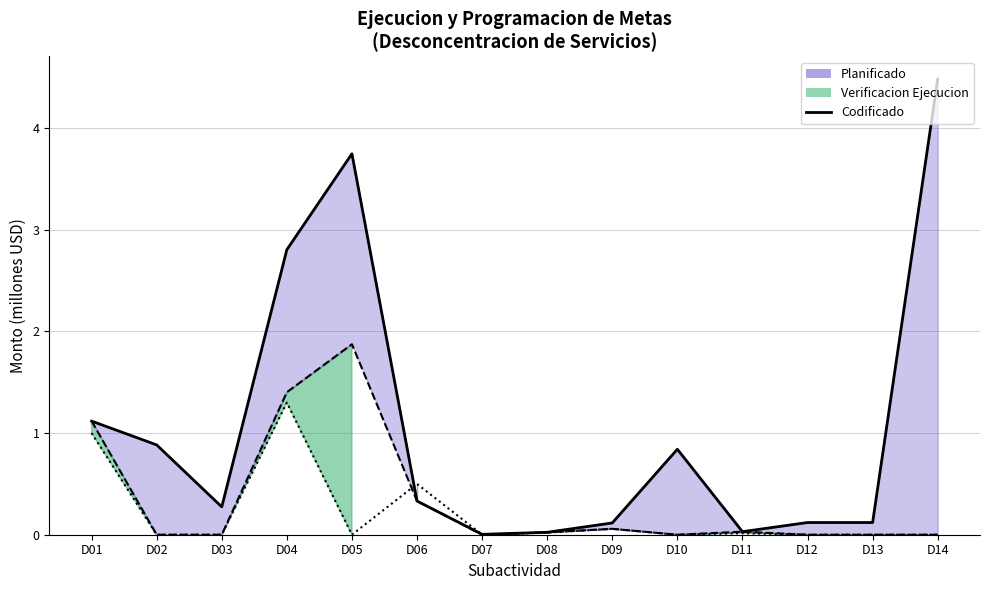

List the labels in order of value, smallest first.

D07, D08, D11, D09, D12, D13, D03, D06, D10, D02, D01, D04, D05, D14